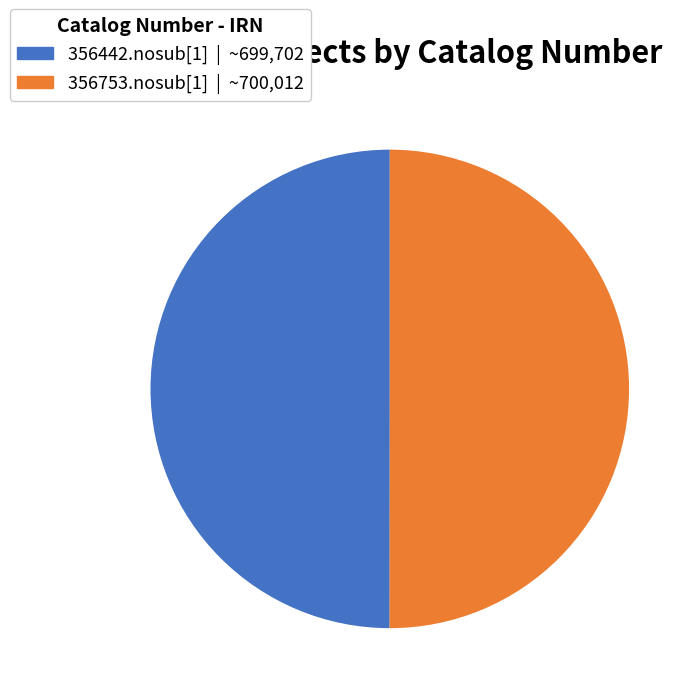

Is the sum of 356753.nosub[1] and 356442.nosub[1] greater than half?

Yes